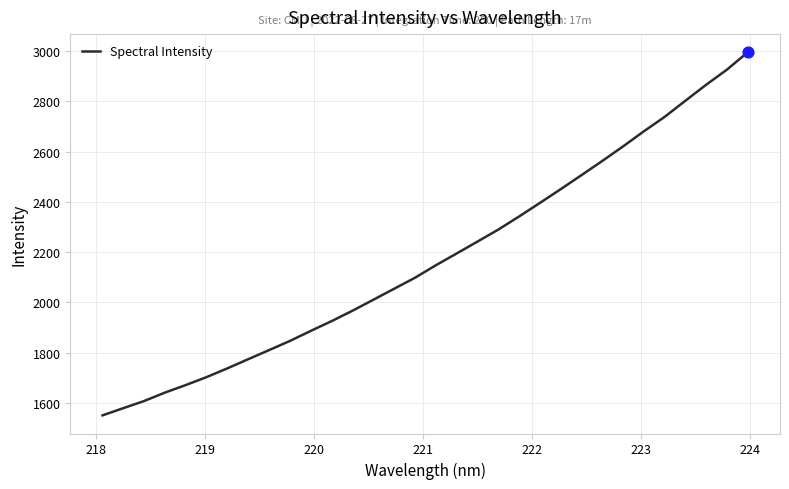

What is the greatest value displayed?

2995.6